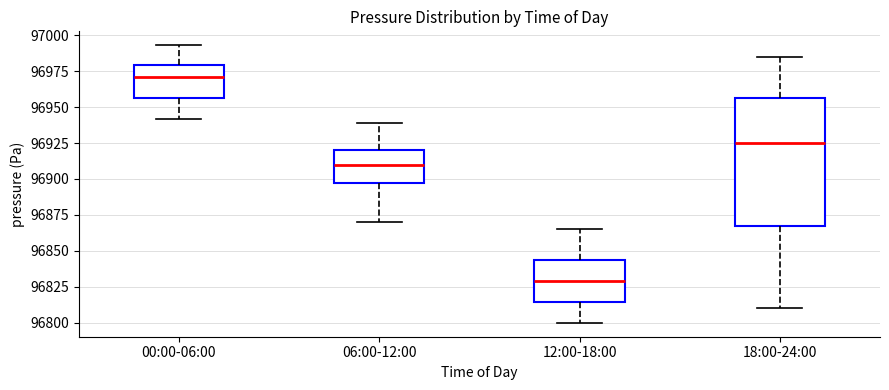

Where is the upper edge of the box for 12:00-18:00 on the y-axis? The values are not printed on the chart, so give them approximately, as read against the axis.

96845